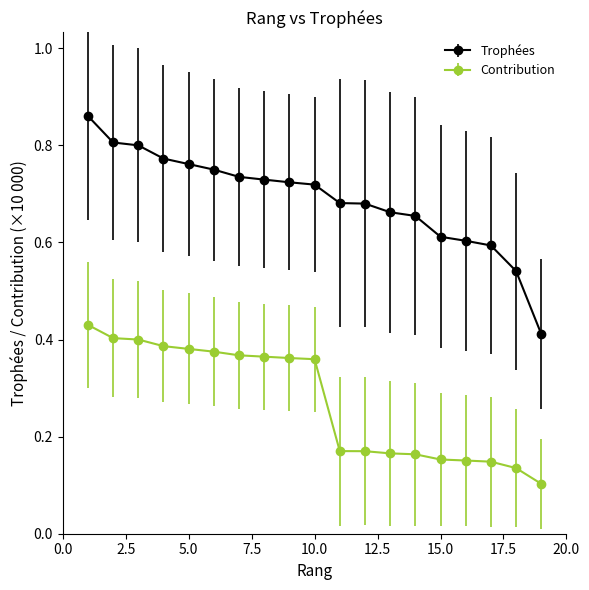

Which series has the widest spread of values?

Trophées